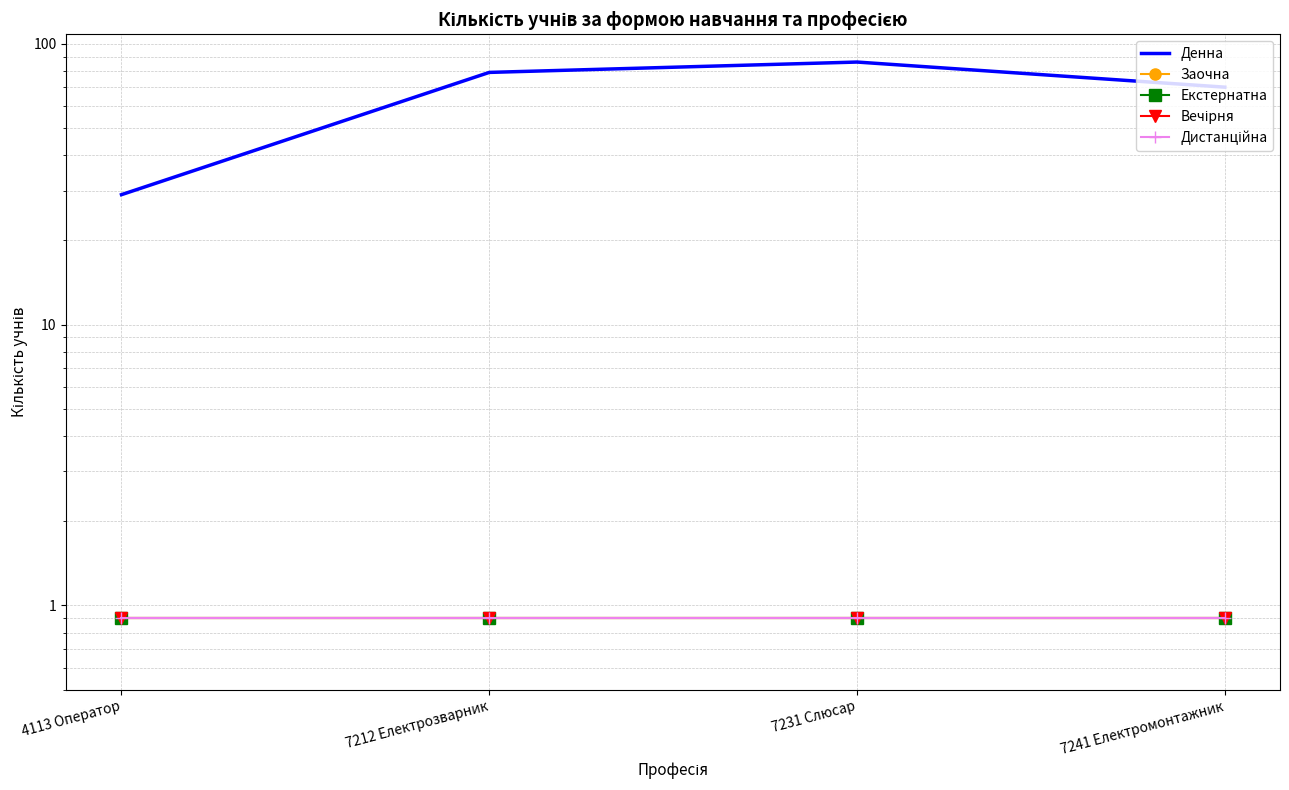

How many interior local peaks does the Денна series have?

1